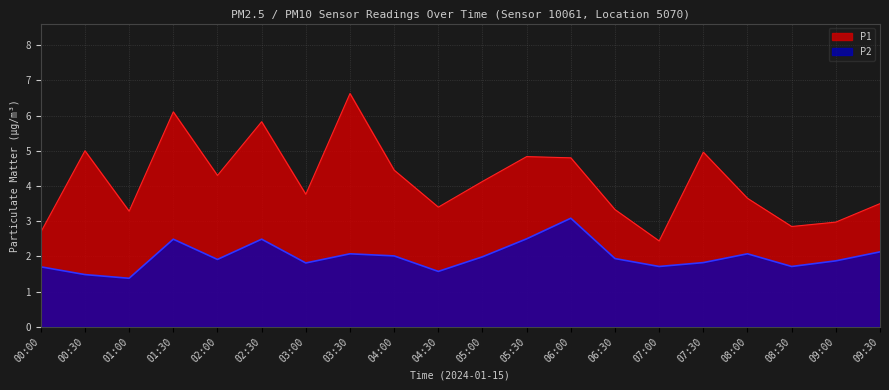

True or false: P2 and P1 cross at least once.

False